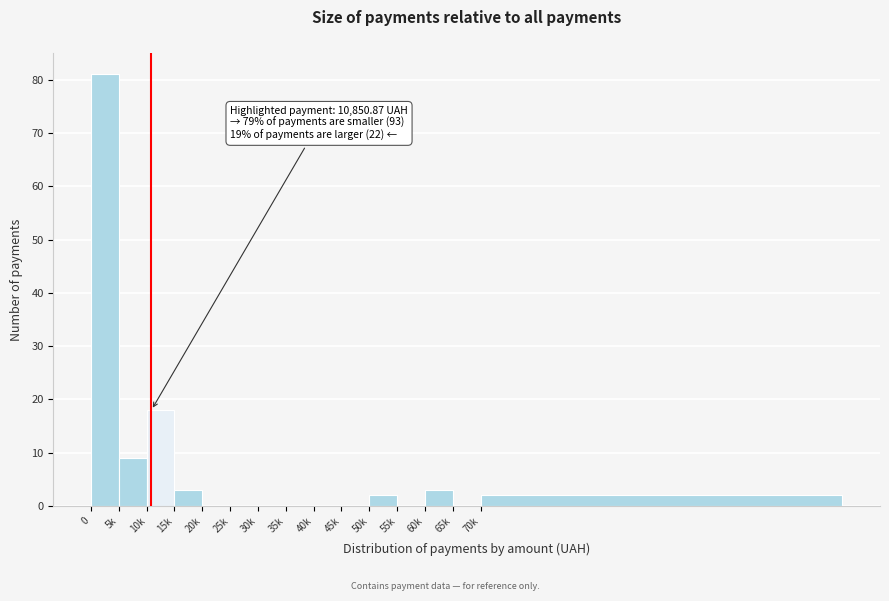

Reading left to right, transcribe all the data shown in this chart.

0=81	5k=9	10k=18	15k=3	20k=0	25k=0	30k=0	35k=0	40k=0	45k=0	50k=2	55k=0	60k=3	65k=0	70k=2